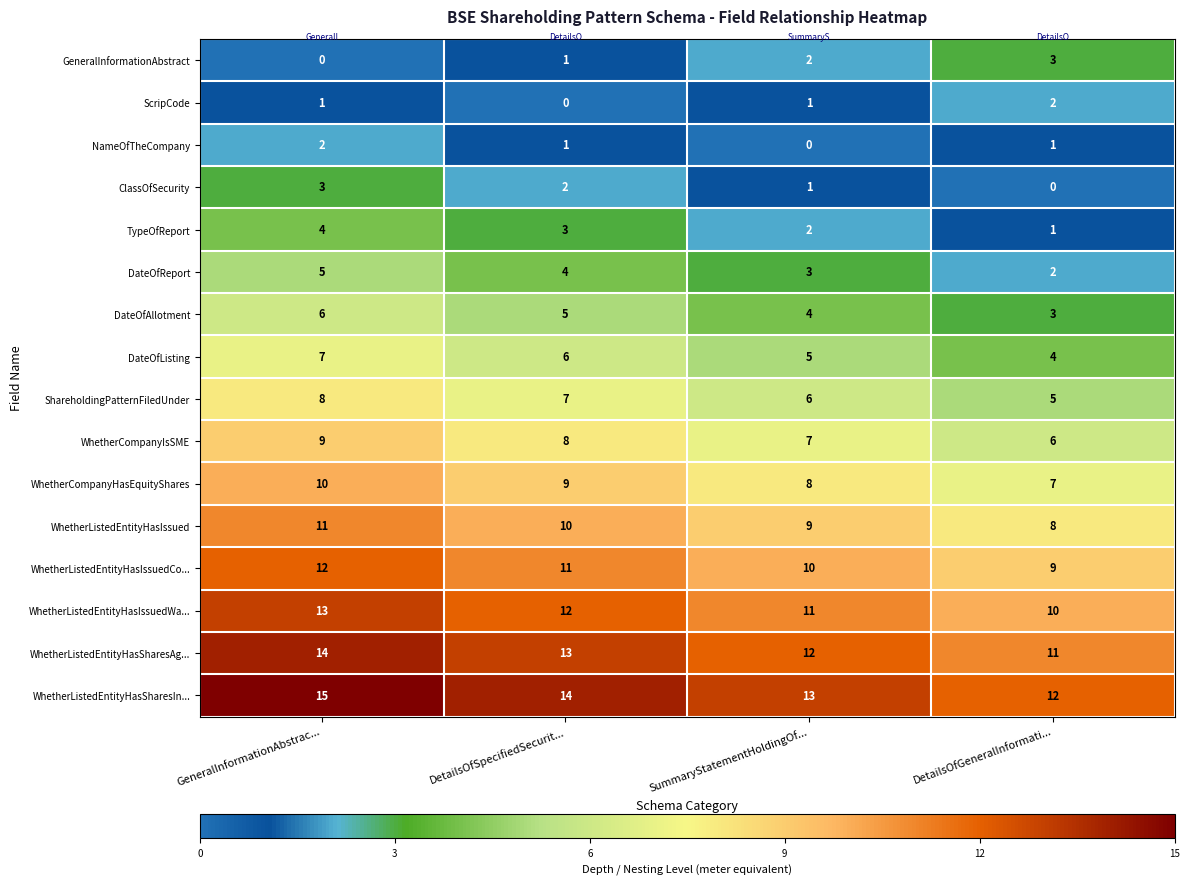

How many categories are shown in the chart?

4